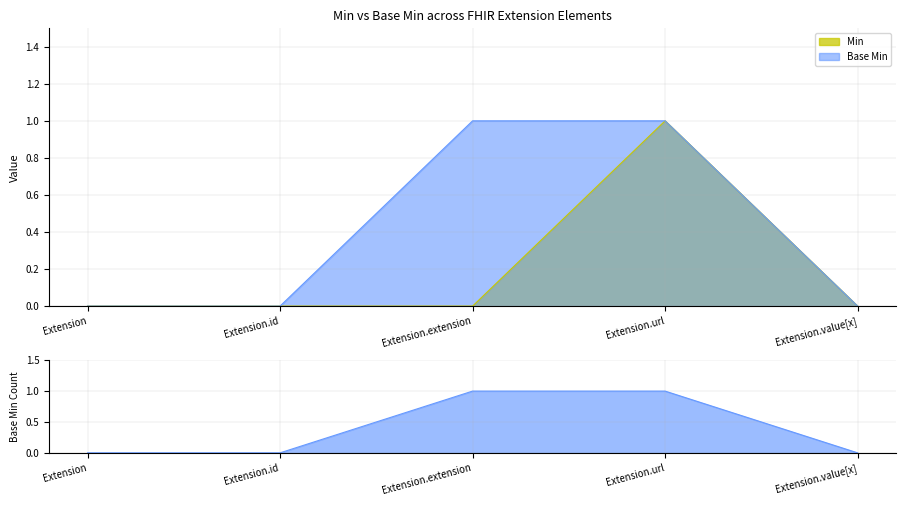

True or false: Min and Base Min intersect in this chart.

False